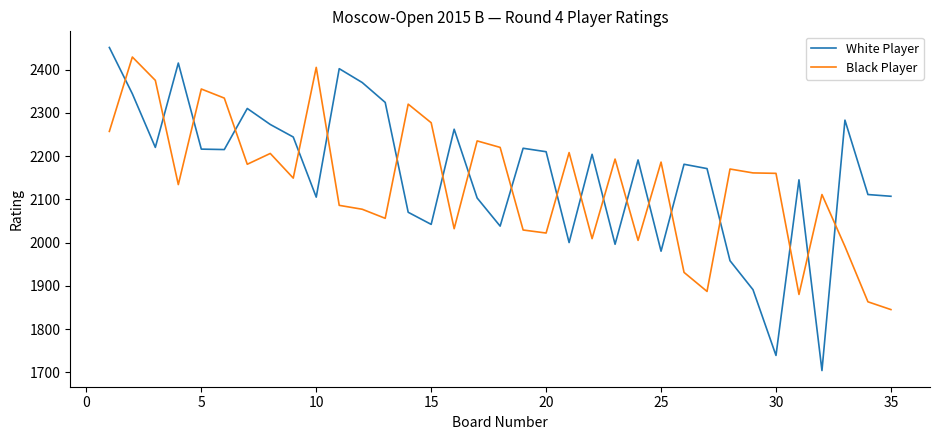

Which series has the largest range (max minus min)?

White Player